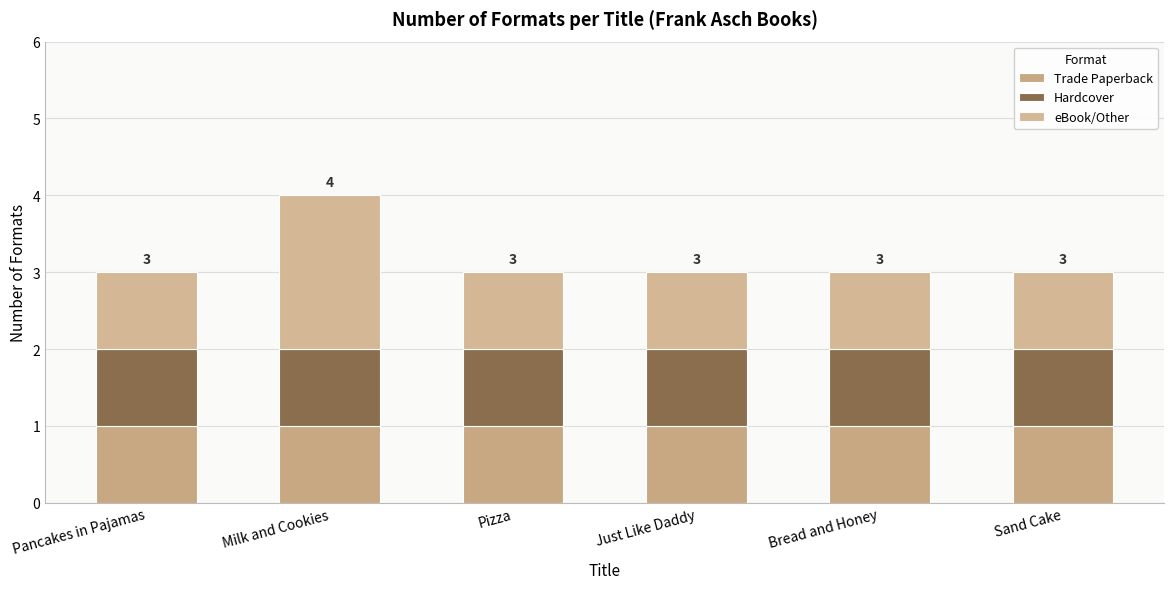

Does the chart contain any negative values?

No